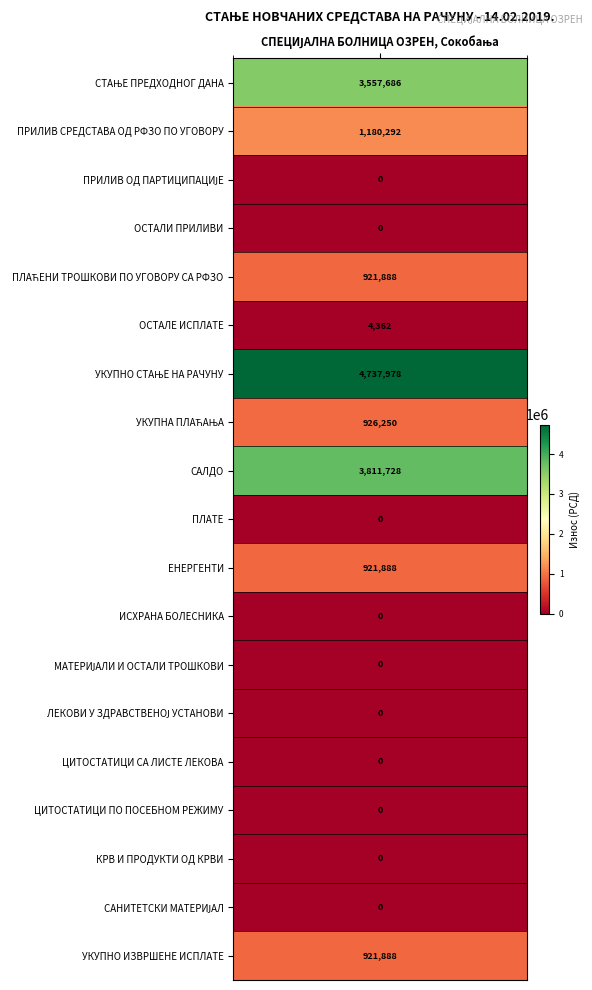

True or false: the data shows -1716960.0 at САНИТЕТСКИ МАТЕРИЈАЛ.

False